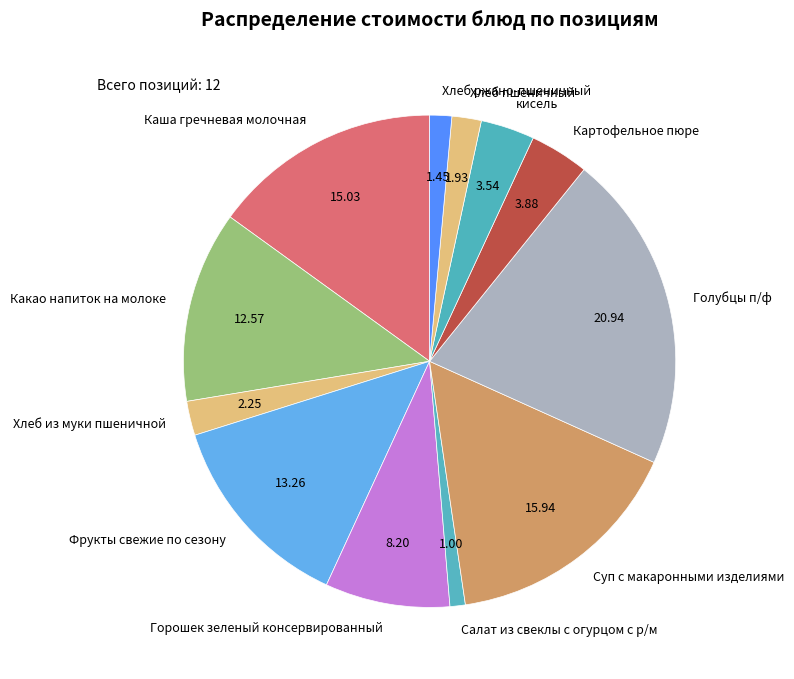

How many slices are in this pie chart?

12